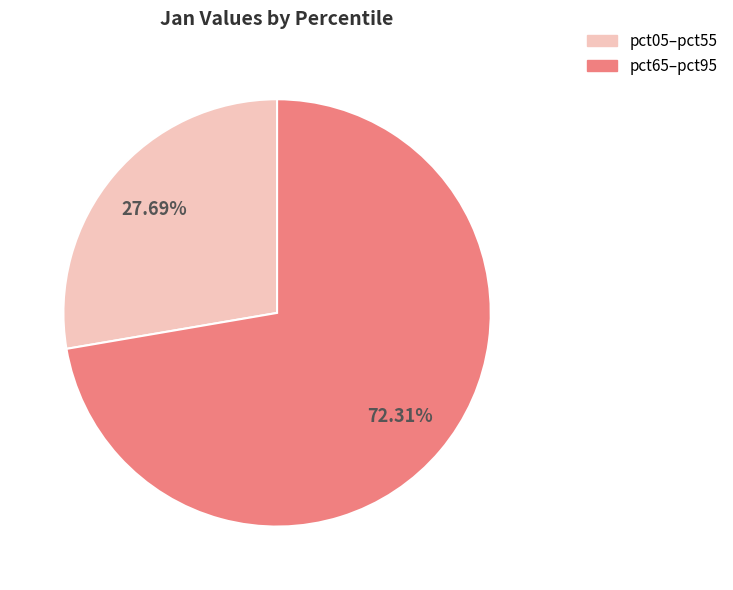

Is there any slice that represents more than half of the pie?

Yes